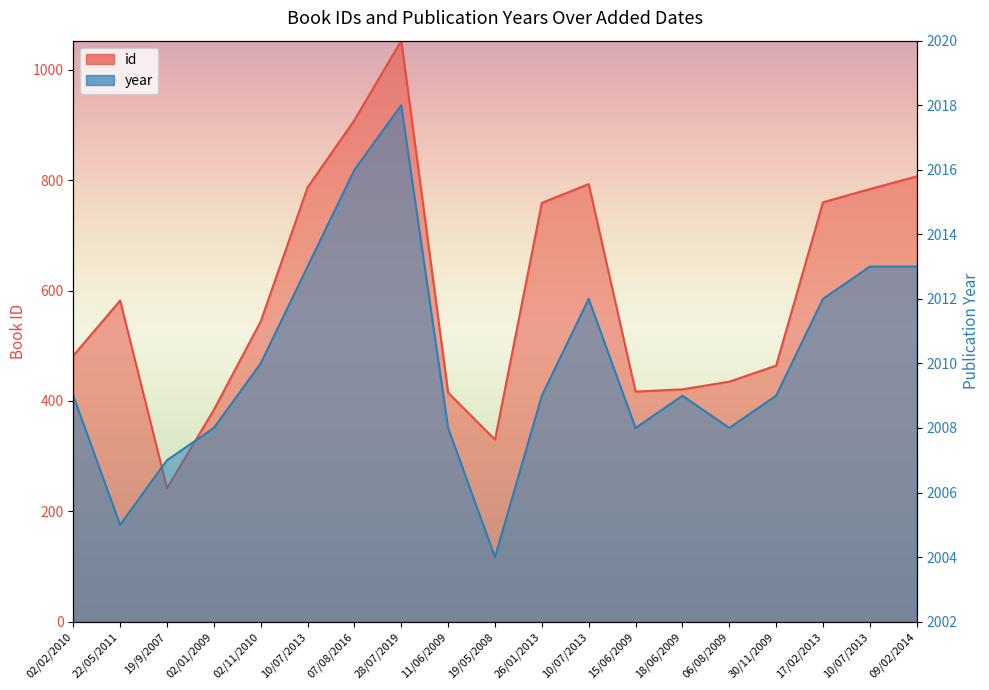

What is the difference between the maximum and minimum values in the id series?

811